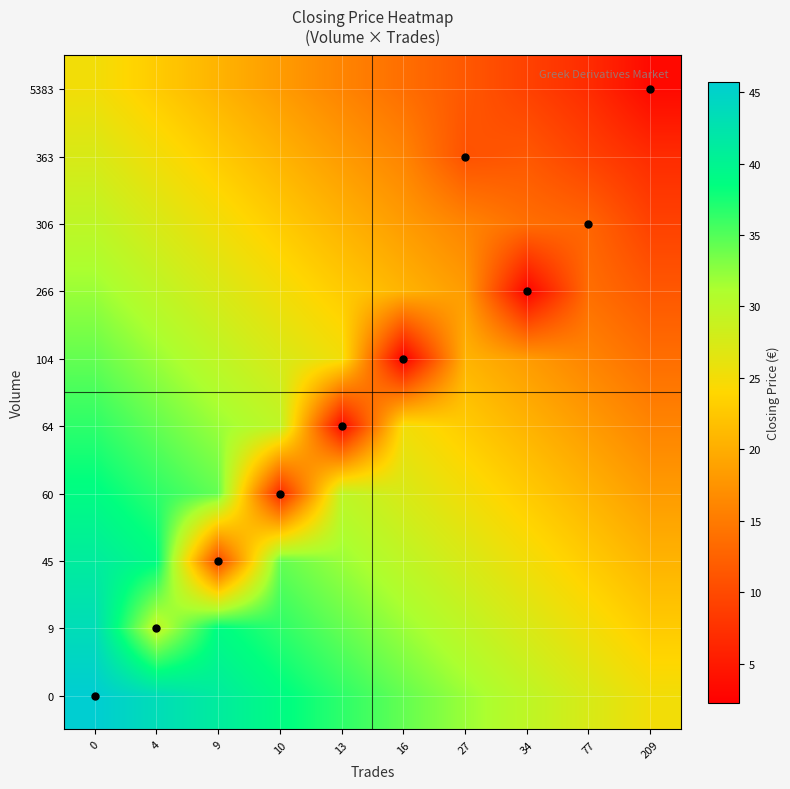

What is the smallest value displayed?

2.2